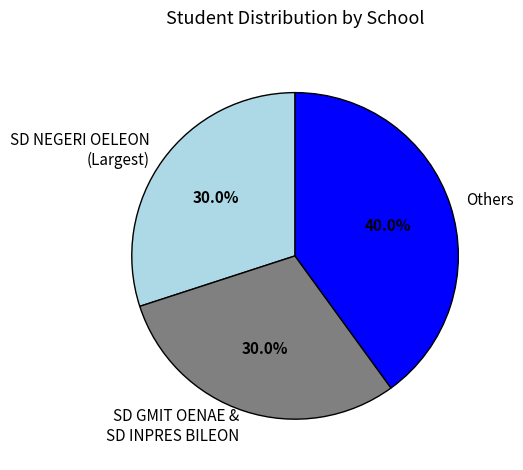

Which category has the biggest portion of the pie?

Others